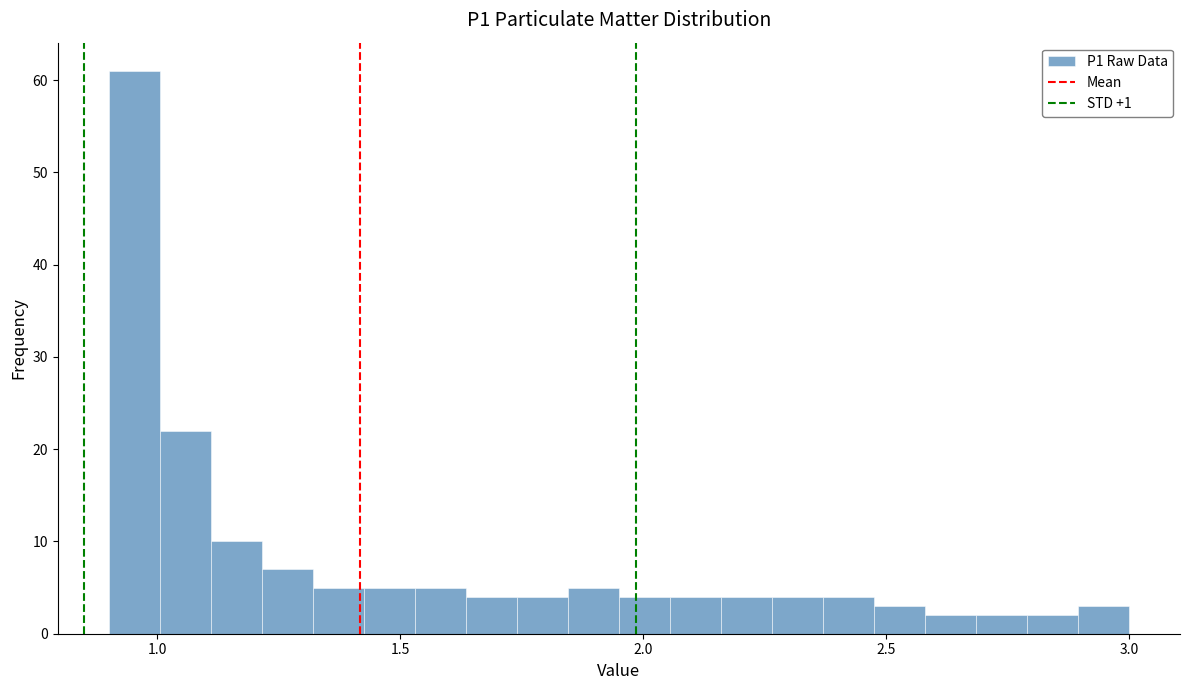

Read against the x-axis, roughly where is the centre of the tallest bar?

0.95